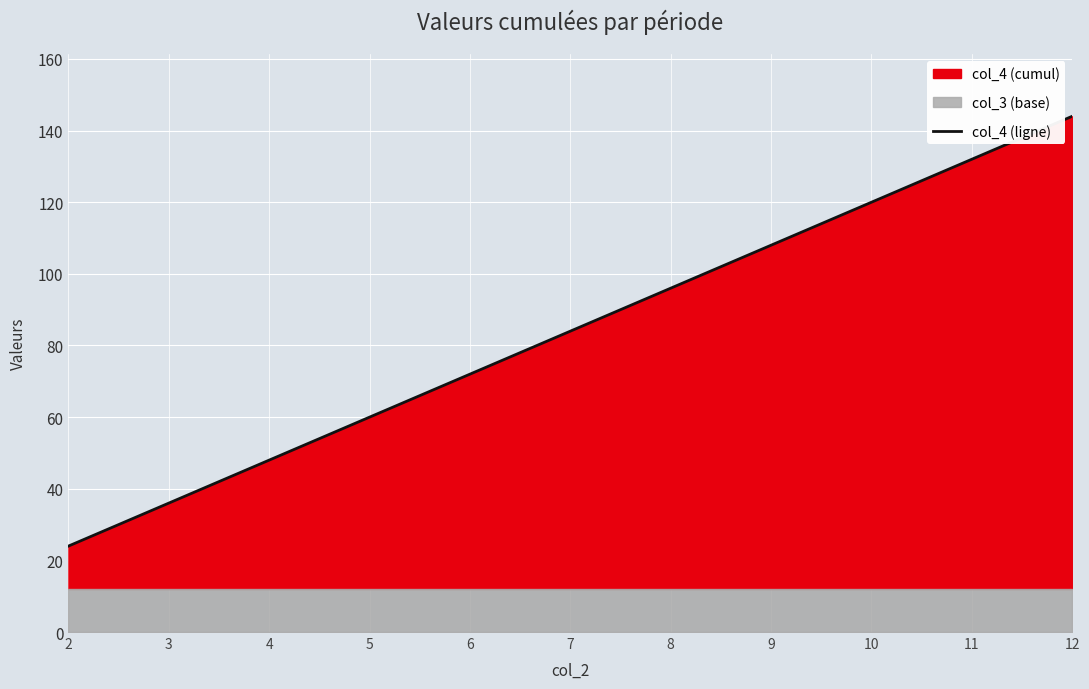

At which label does the data first exceed 84?

8